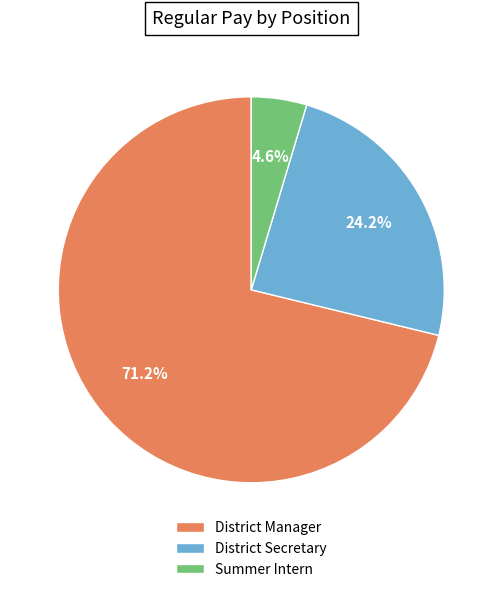

Rank the categories by value from highest to lowest.

District Manager, District Secretary, Summer Intern